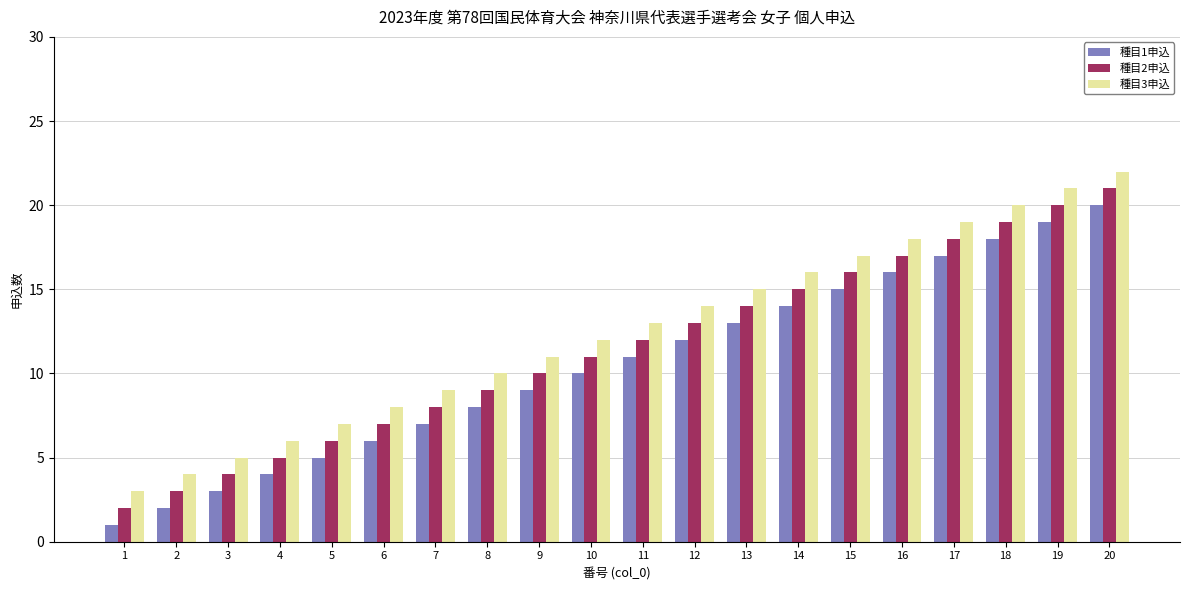

What is the maximum value shown in the chart?

22